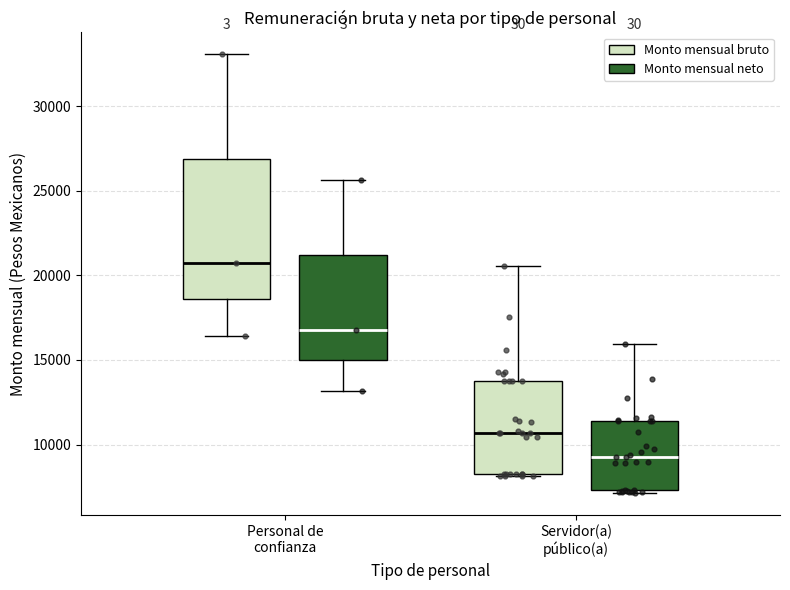

Comparing the boxes themselves (not the whiskers), which one is the tallest?

Personal de confianza (Monto mensual bruto)